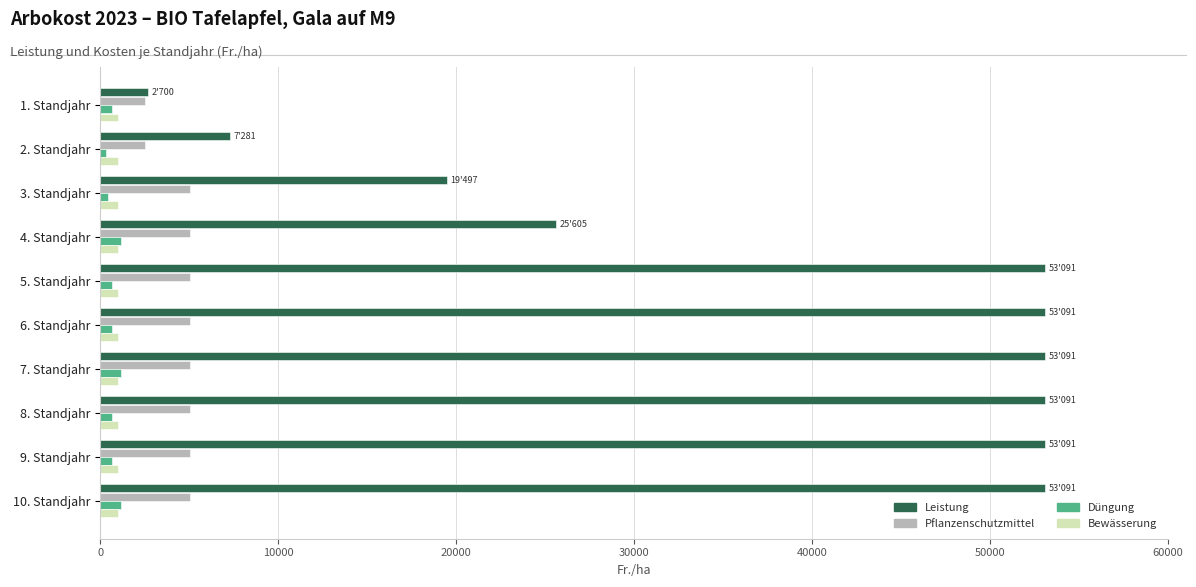

Which series has the largest range (max minus min)?

Leistung